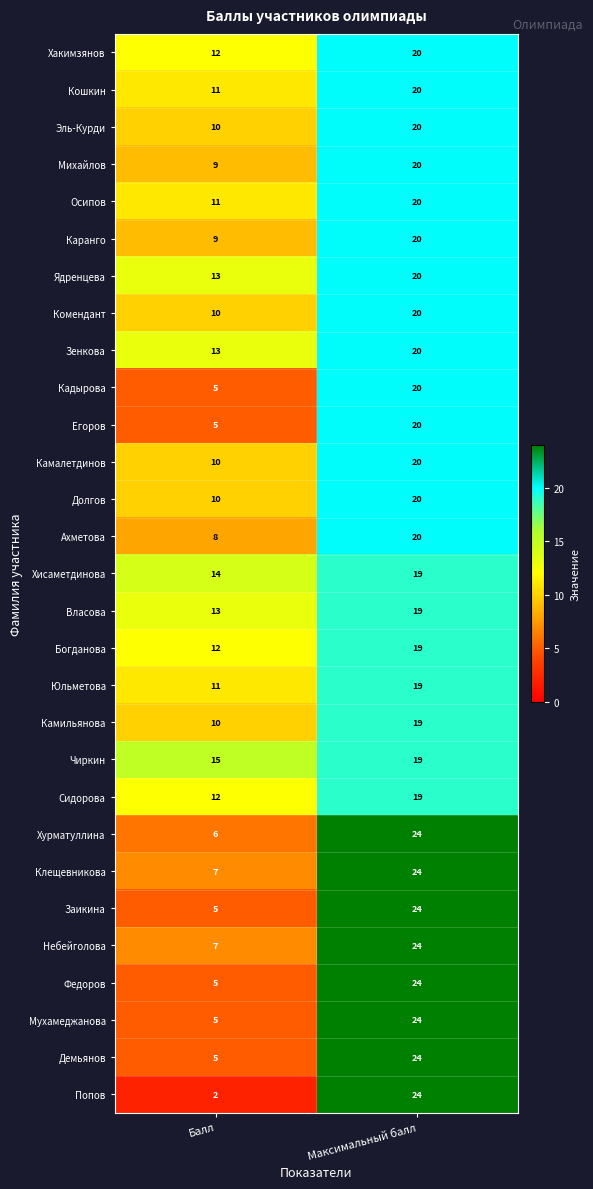

What is the spread (max minus min) of values at Балл?

13